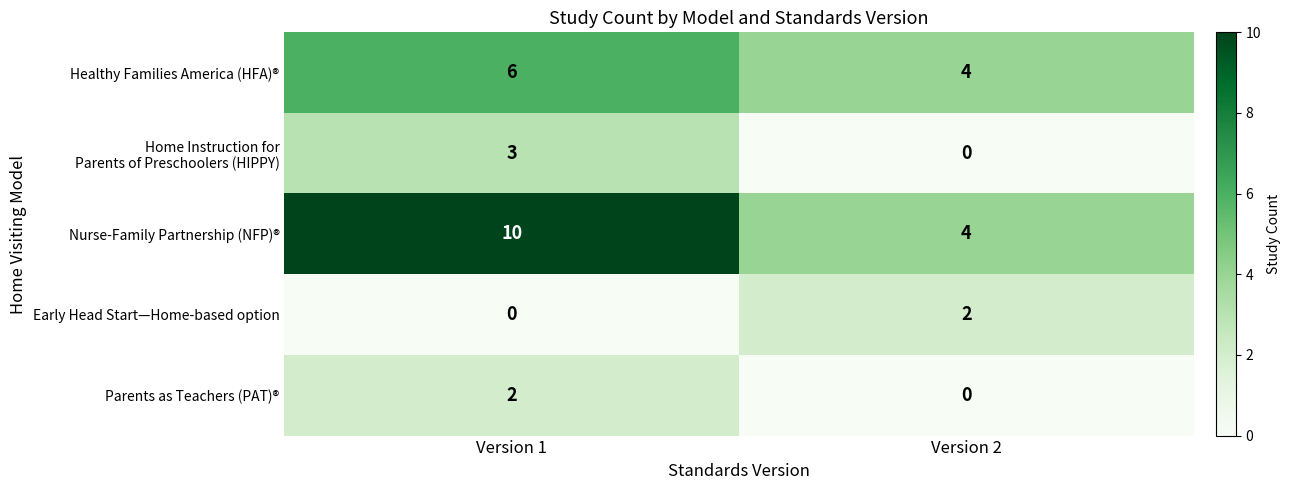

What is the total value across all series at Version 1?

21